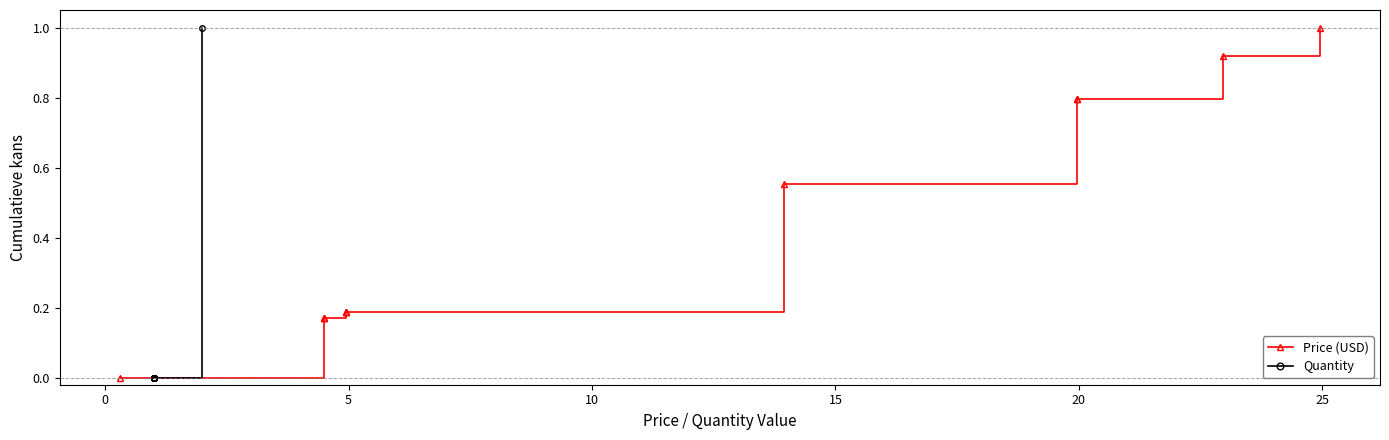

Which series has the largest total across all categories?

Price (USD)